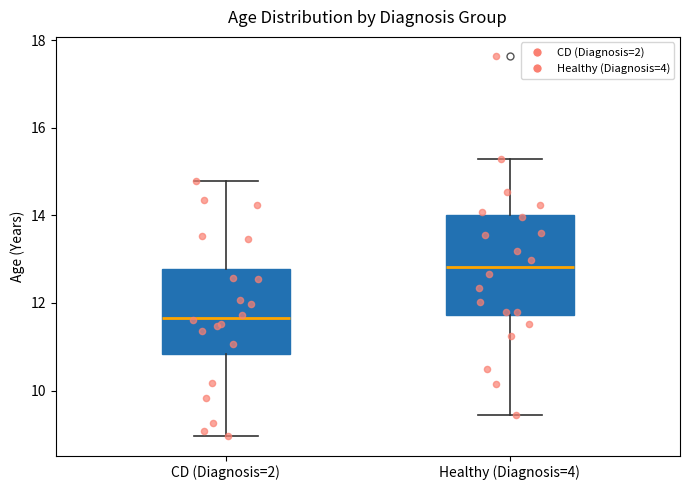

Reading left to right, transcribe this box plot: for each box, give where its median line is, the range the box spans, and where its two whiskers end, as read against the y-axis. The values are not printed on the chart, so give them approximately, as read against the axis.

CD (Diagnosis=2): median 11.6, box 10.8 to 12.8, whiskers 9.0 to 14.8
Healthy (Diagnosis=4): median 12.8, box 11.8 to 14.0, whiskers 9.4 to 15.2